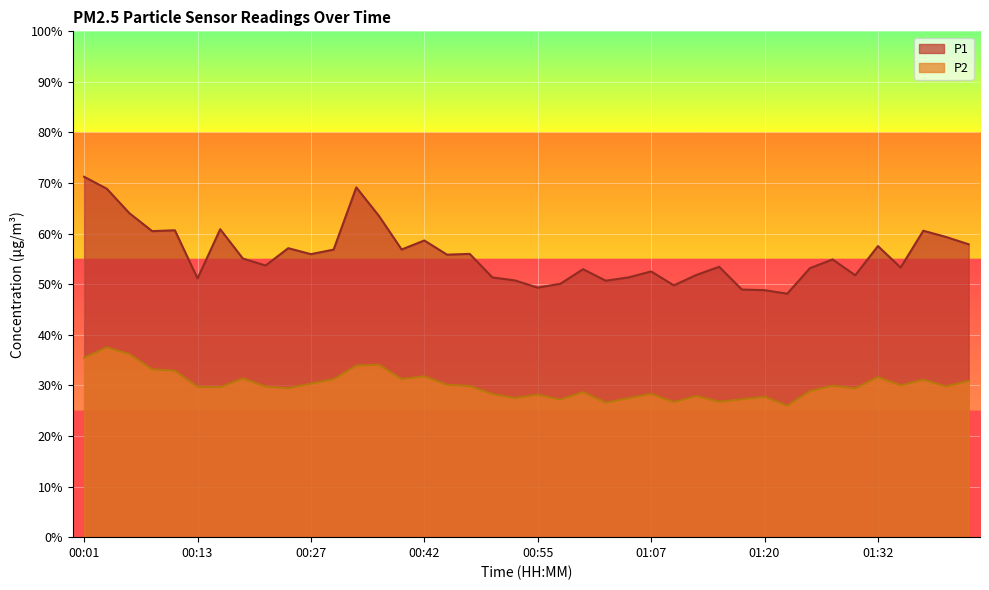

What is the spread (max minus min) of values at 01:20?

21.1